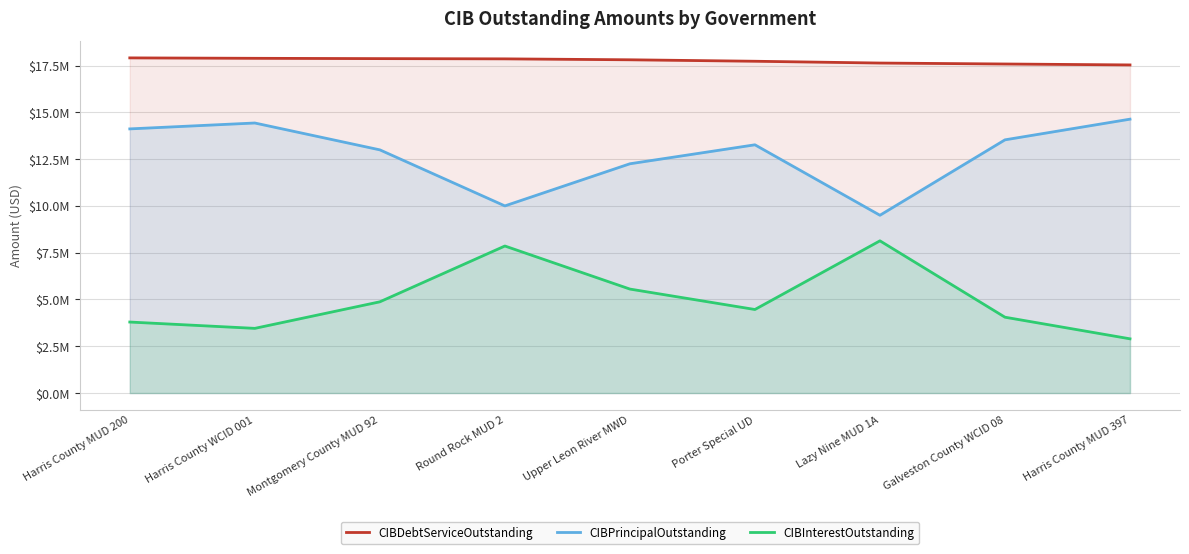

Which series changed the most between Harris County WCID 001 and Porter Special UD?

CIBPrincipalOutstanding